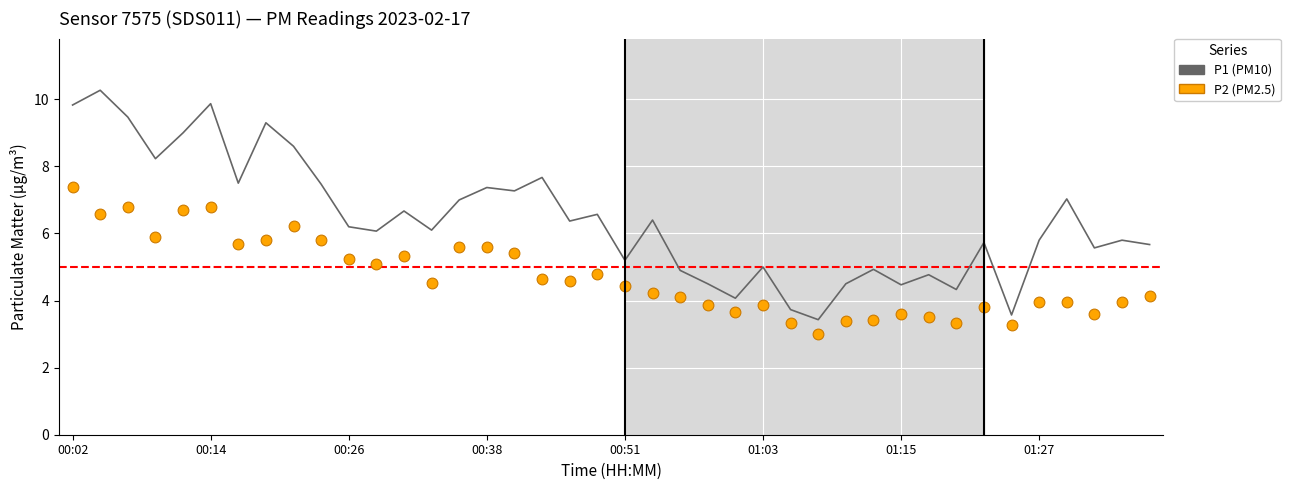

What are all the series names shown in the legend?

P1 (PM10), P2 (PM2.5)